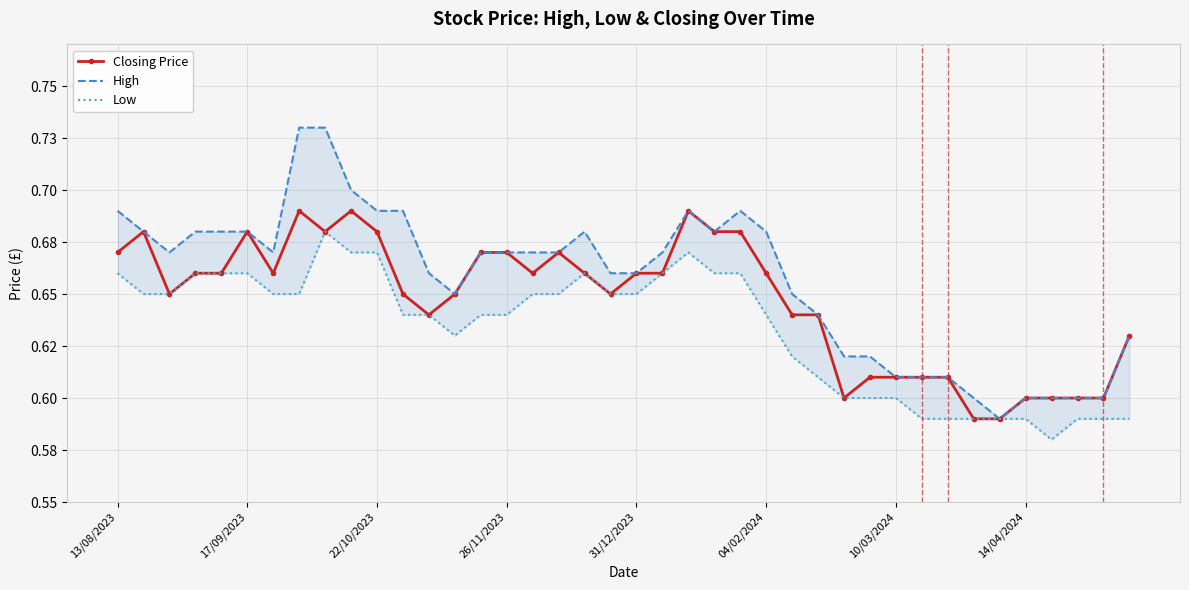

What is the value of the Closing Price point at the 36th from the left?

0.6